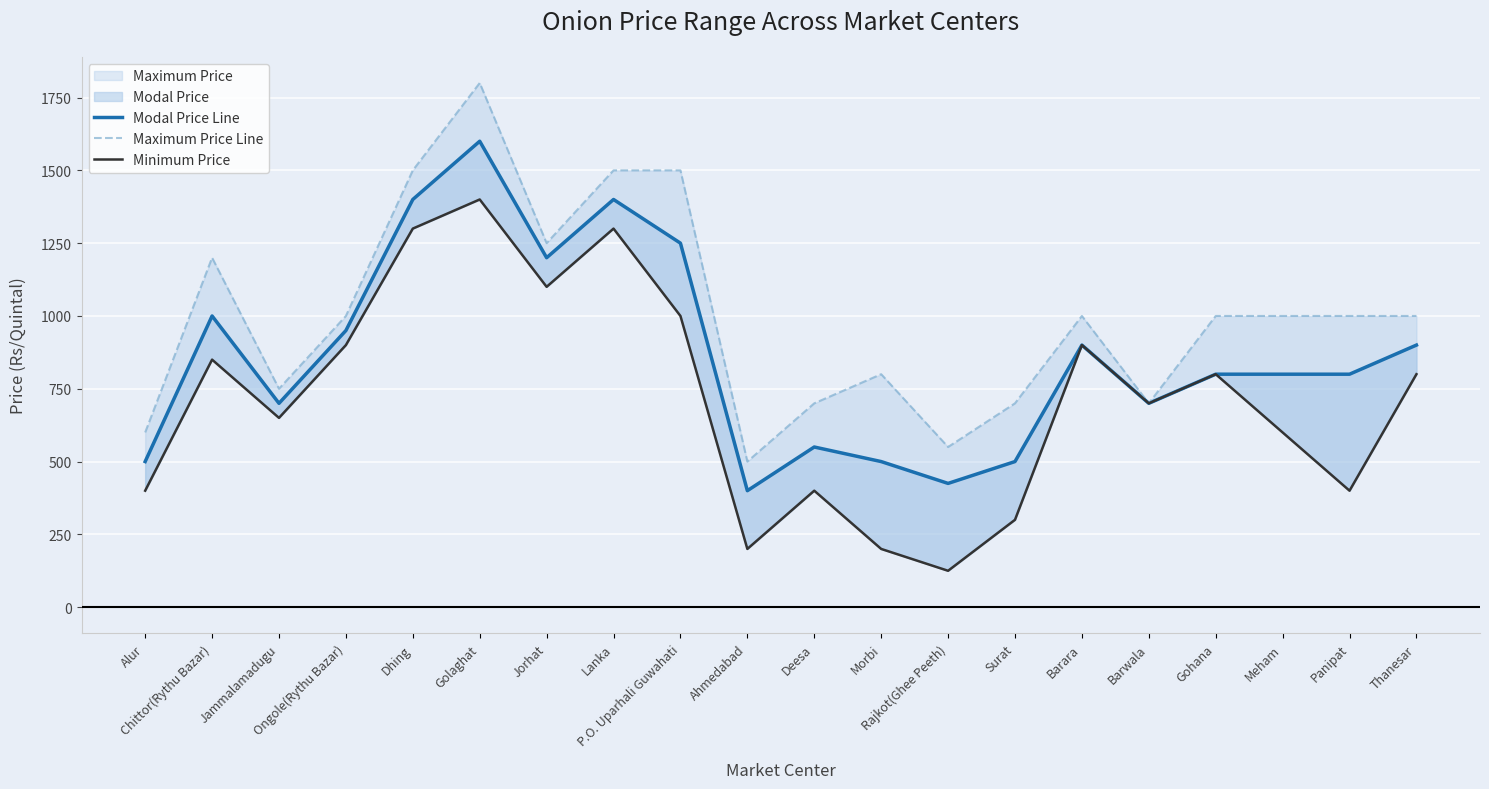

Reading left to right, extract all data points from this chart.

Modal Price Line: 500	1000	700	950	1400	1600	1200	1400	1250	400	550	500	425	500	900	700	800	800	800	900
Maximum Price Line: 600	1200	750	1000	1500	1800	1250	1500	1500	500	700	800	550	700	1000	700	1000	1000	1000	1000
Minimum Price: 400	850	650	900	1300	1400	1100	1300	1000	200	400	200	125	300	900	700	800	600	400	800